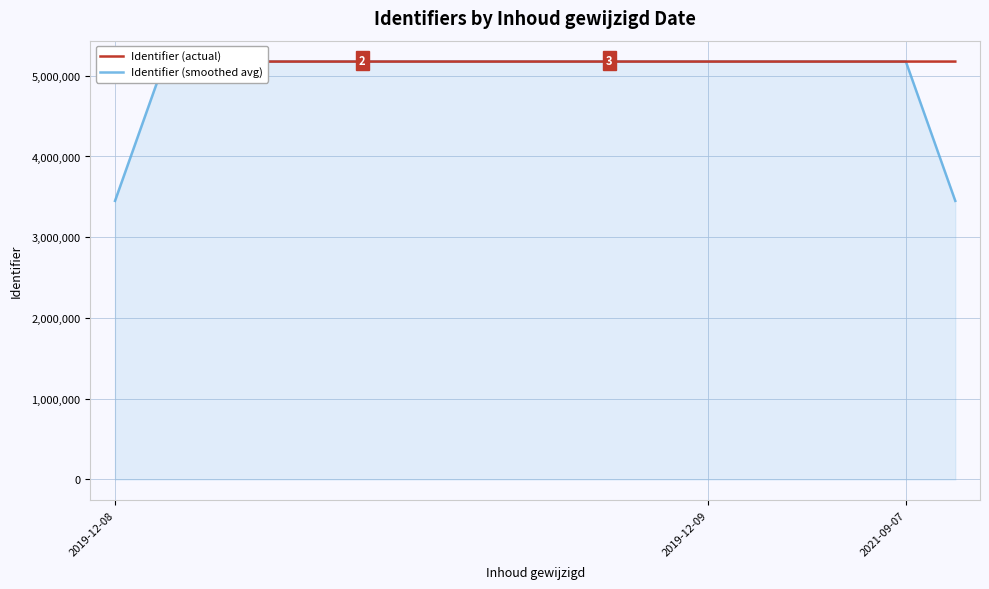

What is the minimum value shown in the chart?

3450126.7